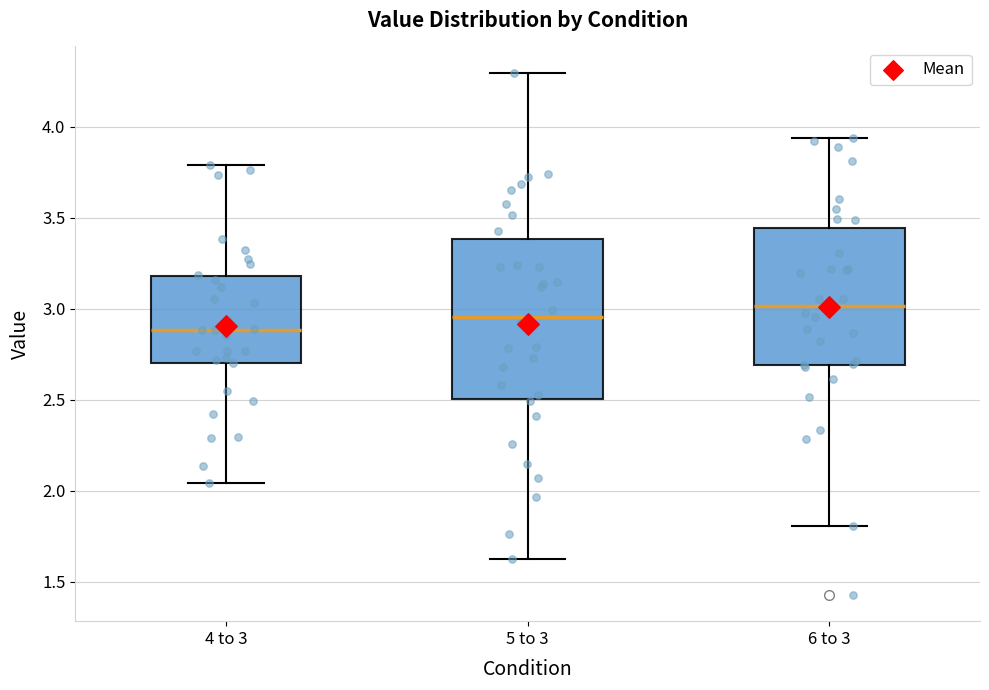

Reading left to right, transcribe this box plot: for each box, give where its median line is, the range the box spans, and where its two whiskers end, as read against the y-axis. The values are not printed on the chart, so give them approximately, as read against the axis.

4 to 3: median 2.90, box 2.70 to 3.20, whiskers 2.05 to 3.80
5 to 3: median 2.95, box 2.50 to 3.40, whiskers 1.65 to 4.30
6 to 3: median 3.00, box 2.70 to 3.45, whiskers 1.80 to 3.95